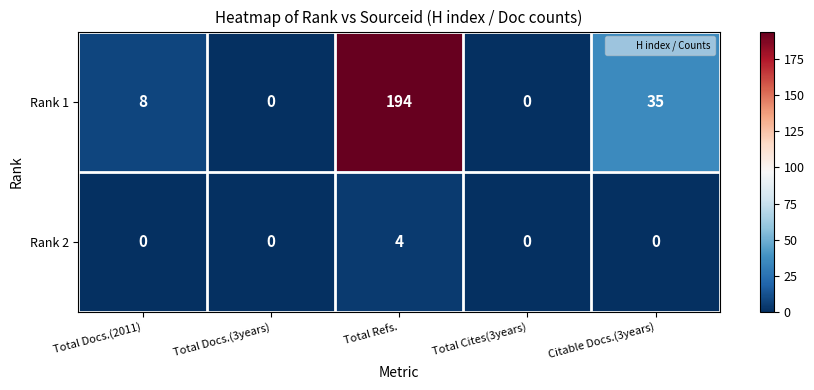

Which category has the highest value across all series?

Total Refs.